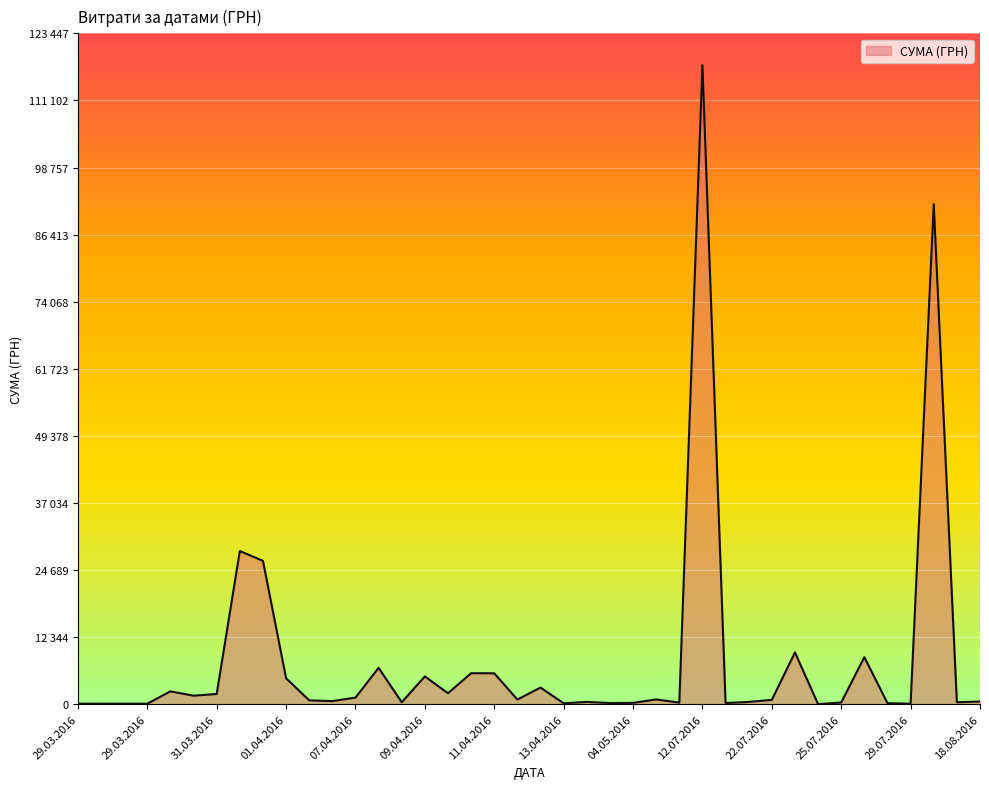

What is the average value?

8264.1